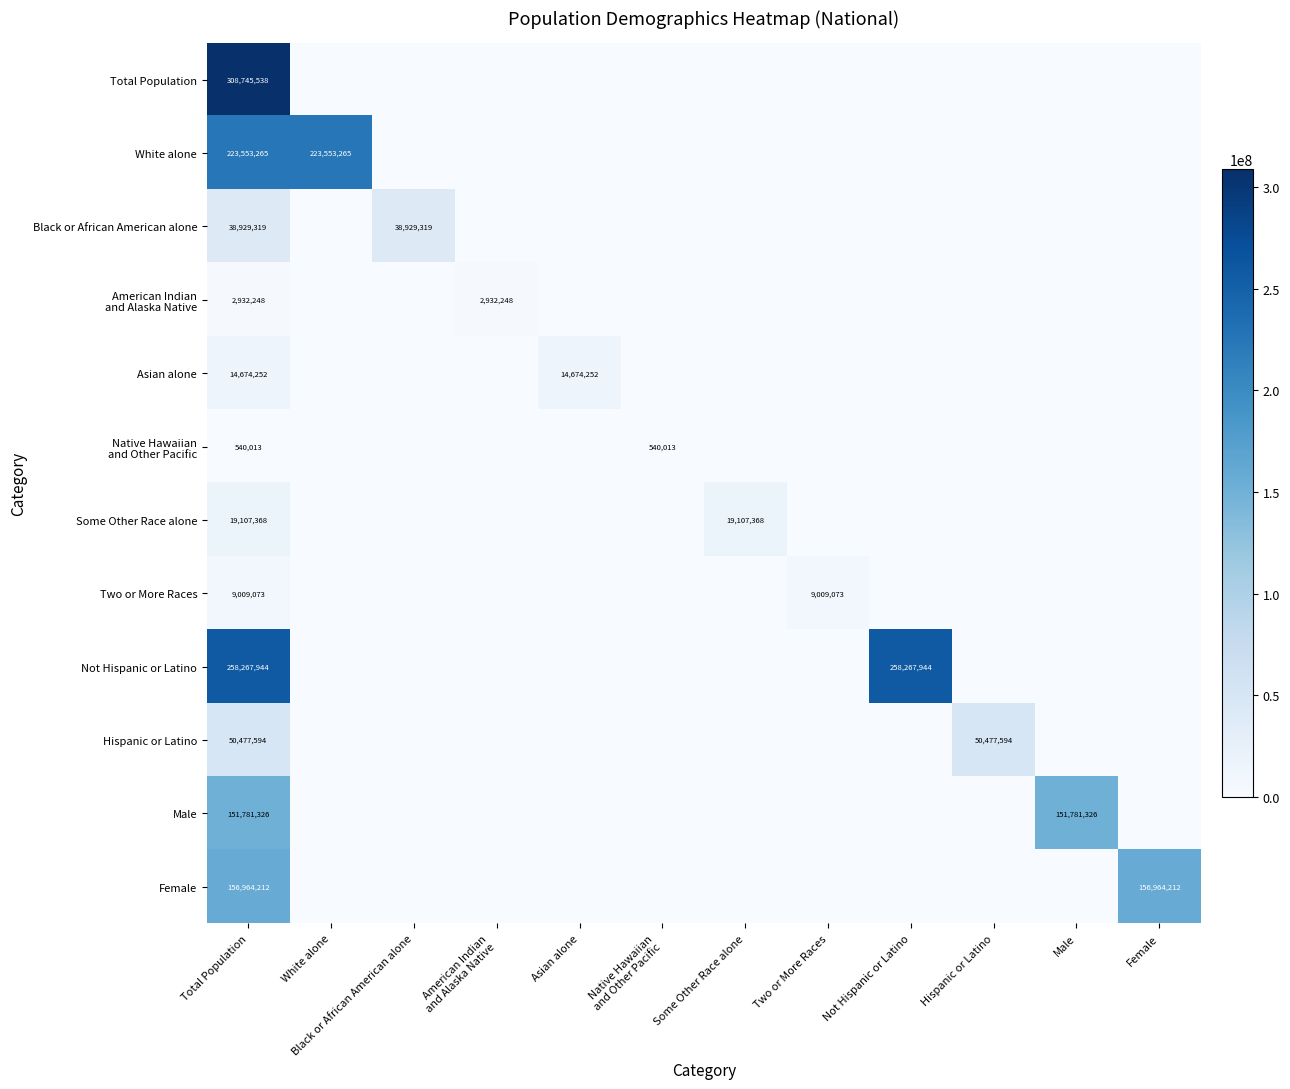

True or false: Not Hispanic or Latino has a value of 0 at Asian alone.

True